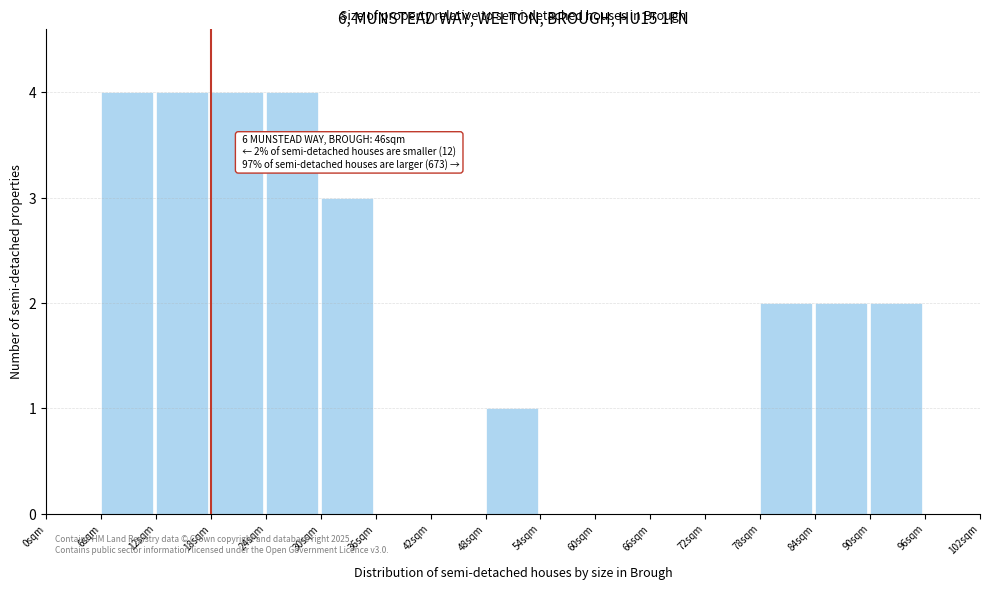

Reading left to right, transcribe all the data shown in this chart.

0sqm=0	6sqm=4	12sqm=4	18sqm=4	24sqm=4	30sqm=3	36sqm=0	42sqm=0	48sqm=1	54sqm=0	60sqm=0	66sqm=0	72sqm=0	78sqm=2	84sqm=2	90sqm=2	96sqm=0